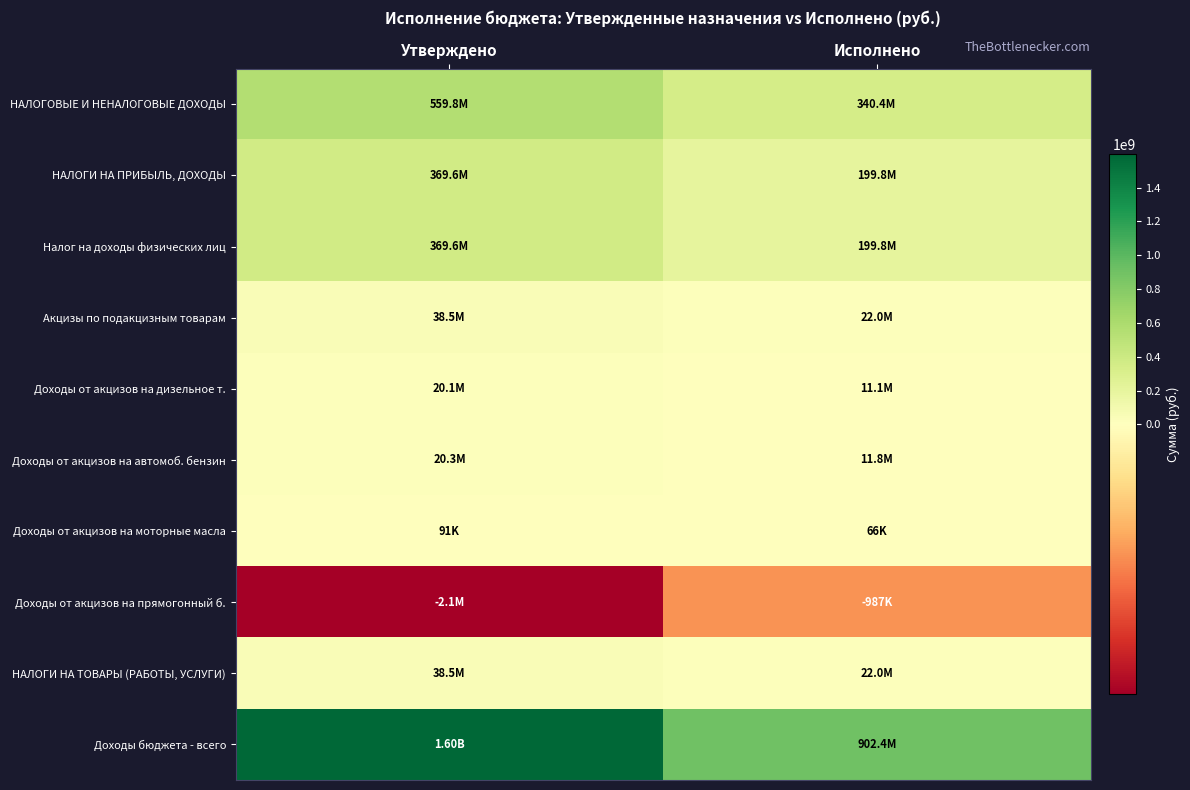

What is the smallest value displayed?

-2061300.0